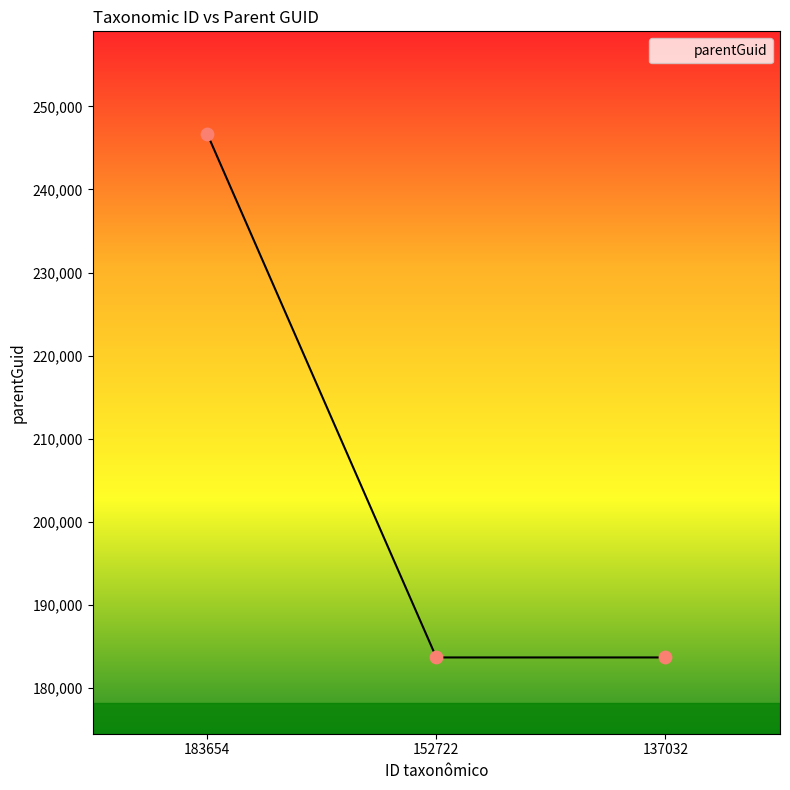

What is the change in value from 183654 to 137032?

-63052